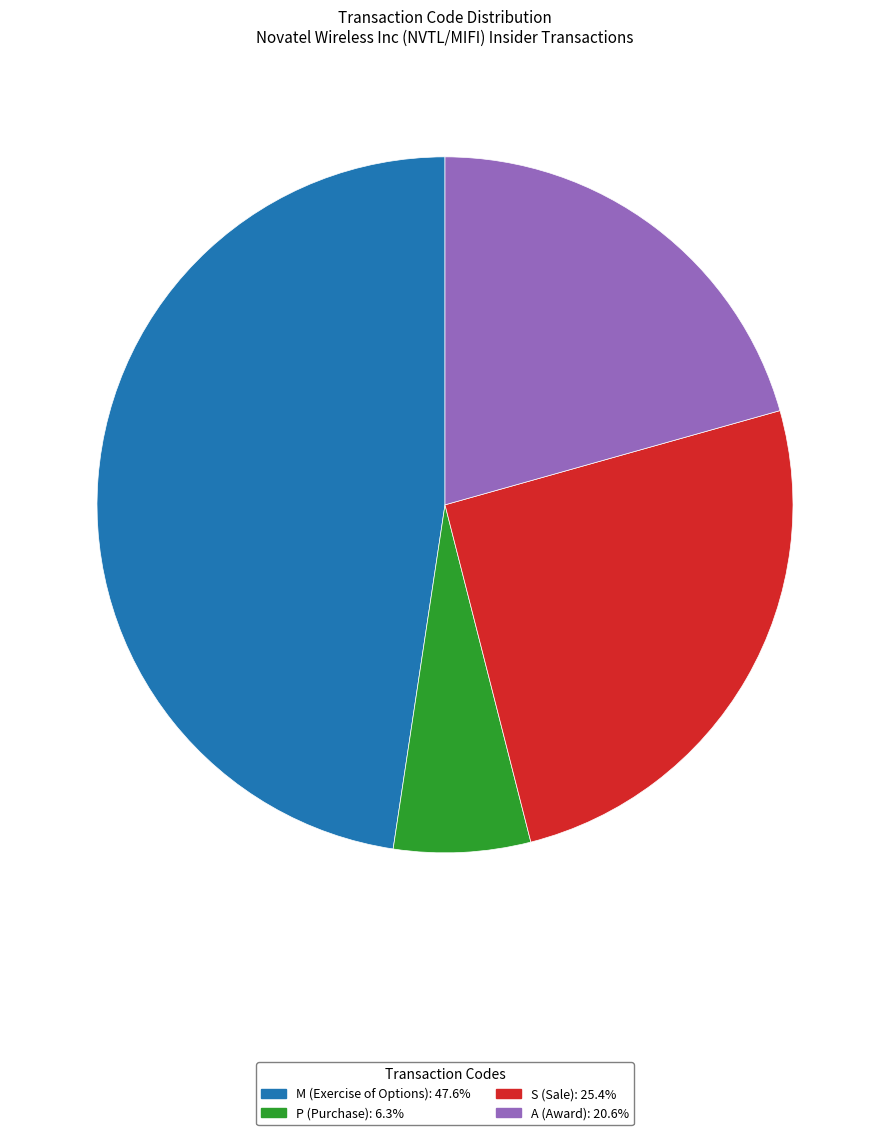

Is there a majority slice in this chart?

No